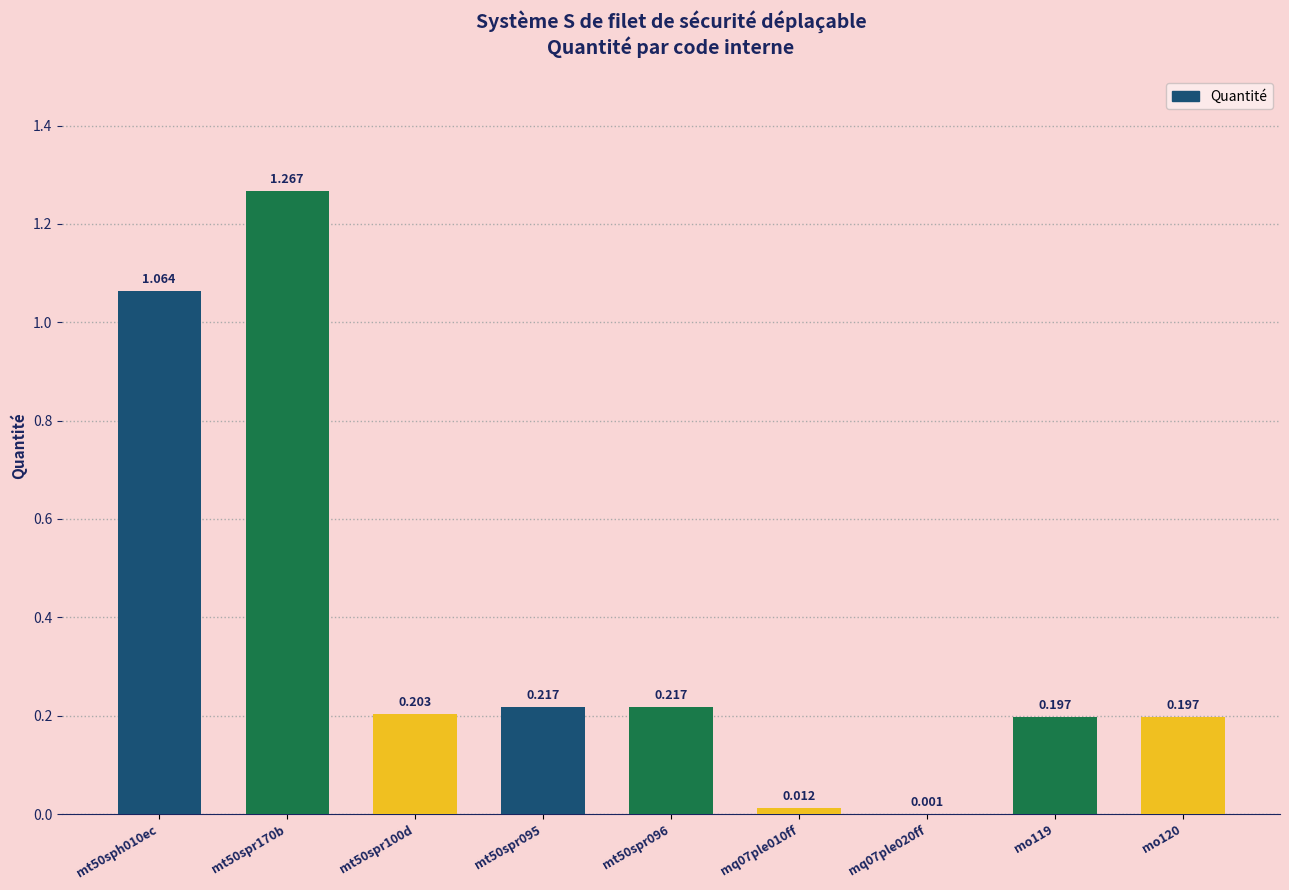

Where is the data nearest to the value 0?

mq07ple020ff